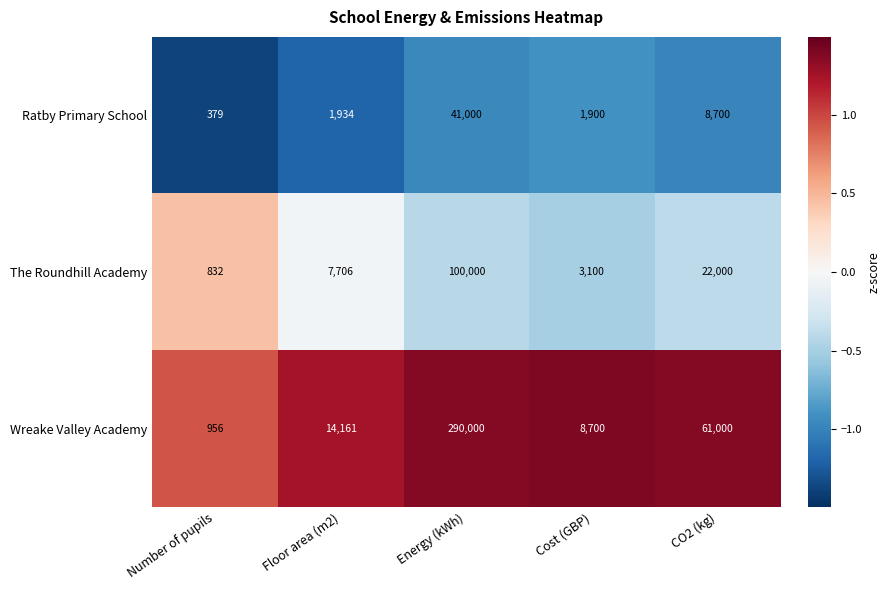

Rank the series by their maximum value, from highest to lowest.

Wreake Valley Academy, The Roundhill Academy, Ratby Primary School